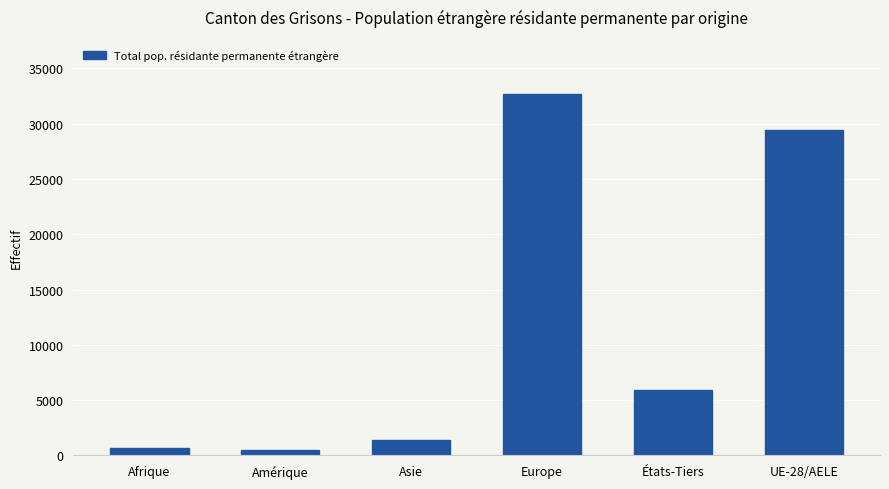

How many bars are there in total?

6